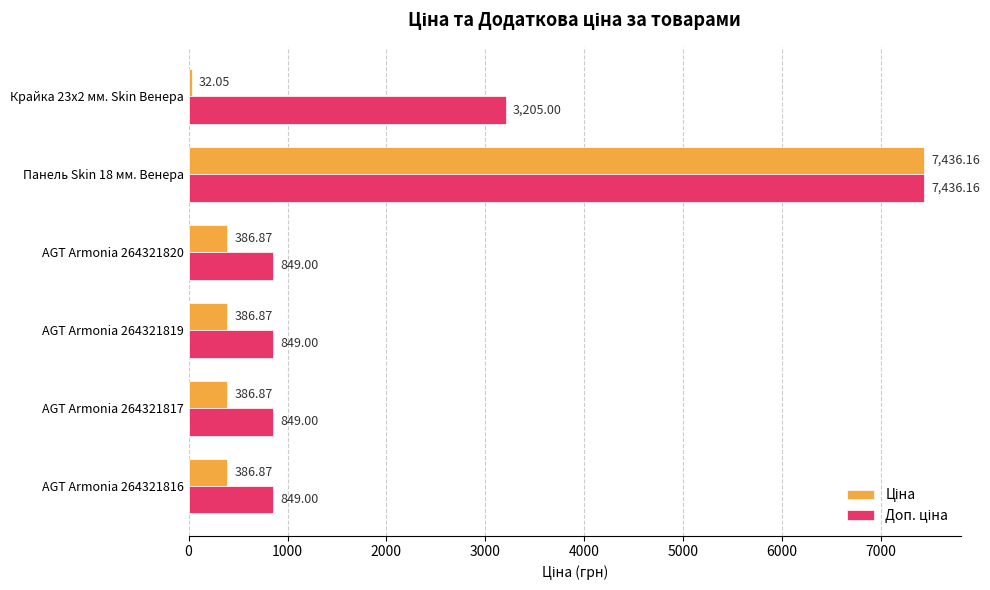

At which category is the sum across all series the highest?

Панель Skin 18 мм. Венера